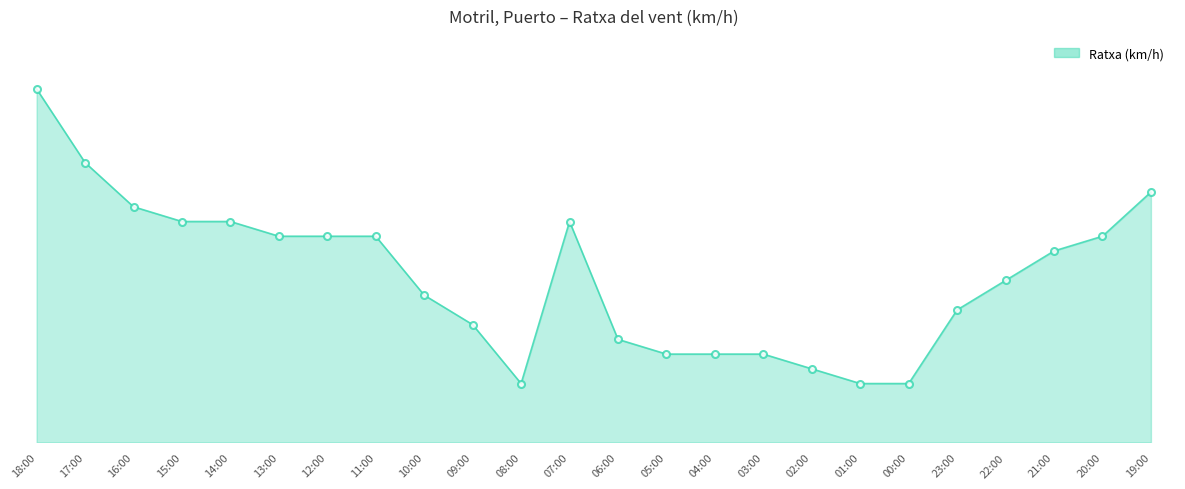

Reading right to left, what are all the values shown in this chart?

19:00=17	20:00=14	21:00=13	22:00=11	23:00=9	00:00=4	01:00=4	02:00=5	03:00=6	04:00=6	05:00=6	06:00=7	07:00=15	08:00=4	09:00=8	10:00=10	11:00=14	12:00=14	13:00=14	14:00=15	15:00=15	16:00=16	17:00=19	18:00=24